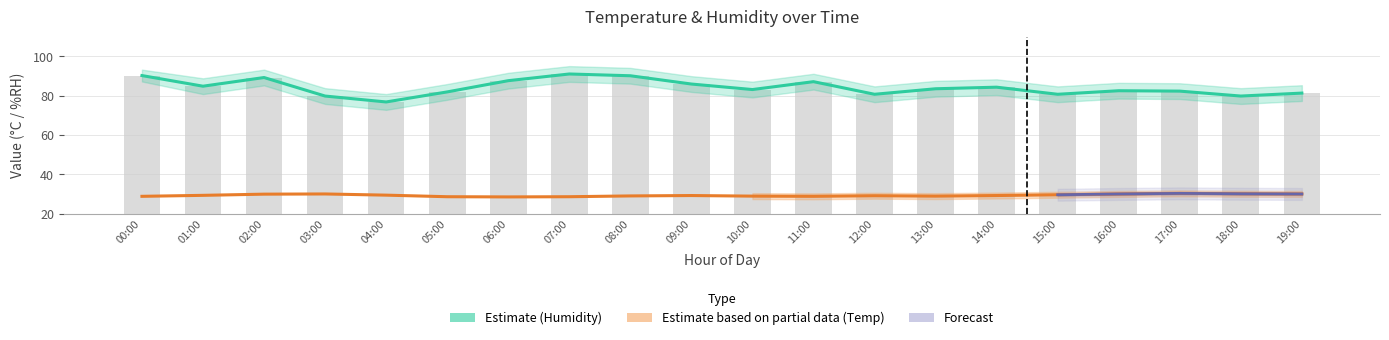

What position from the right is 09:00?

11